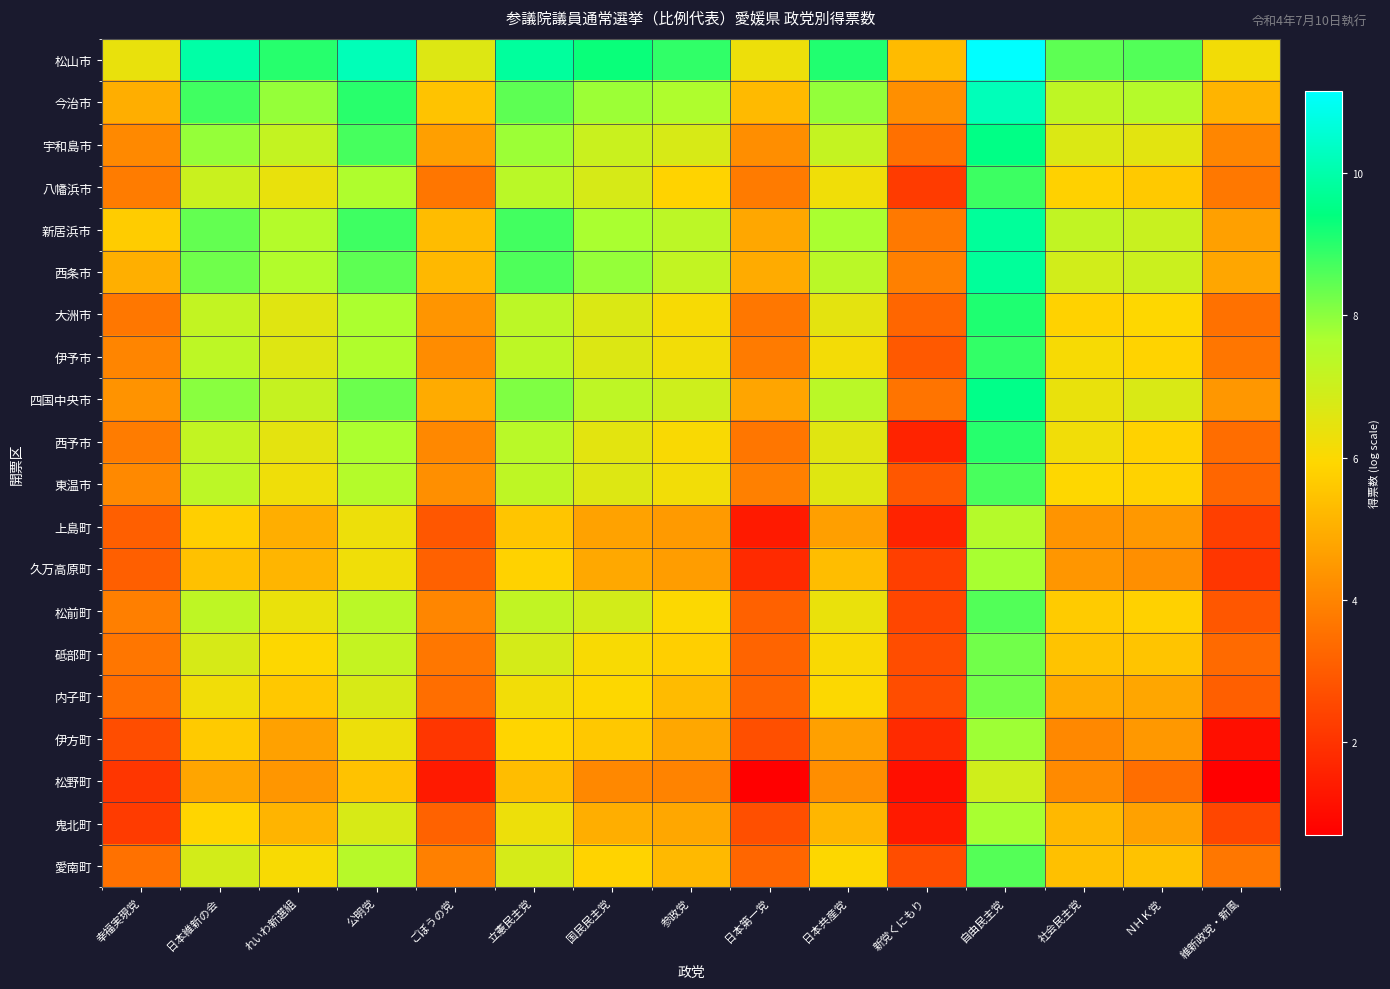

Reading left to right, transcribe all the data shown in this chart.

松山市: 幸福実現党=6.4	日本維新の会=9.9	れいわ新選組=9.0	公明党=10.2	ごぼうの党=6.6	立憲民主党=9.8	国民民主党=9.3	参政党=8.9	日本第一党=6.3	日本共産党=9.1	新党くにもり=5.3	自由民主党=11.2	社会民主党=8.5	ＮＨＫ党=8.6	維新政党・新風=6.2
今治市: 幸福実現党=5.0	日本維新の会=8.7	れいわ新選組=7.9	公明党=9.0	ごぼうの党=5.5	立憲民主党=8.5	国民民主党=7.8	参政党=7.6	日本第一党=5.3	日本共産党=7.9	新党くにもり=4.3	自由民主党=10.2	社会民主党=7.3	ＮＨＫ党=7.5	維新政党・新風=5.1
宇和島市: 幸福実現党=4.1	日本維新の会=7.9	れいわ新選組=7.2	公明党=8.7	ごぼうの党=4.7	立憲民主党=7.8	国民民主党=7.1	参政党=6.8	日本第一党=4.2	日本共産党=7.2	新党くにもり=3.5	自由民主党=9.5	社会民主党=6.7	ＮＨＫ党=6.5	維新政党・新風=4.1
八幡浜市: 幸福実現党=3.8	日本維新の会=7.1	れいわ新選組=6.4	公明党=7.6	ごぼうの党=3.7	立憲民主党=7.4	国民民主党=6.8	参政党=5.8	日本第一党=3.8	日本共産党=6.2	新党くにもり=2.2	自由民主党=8.8	社会民主党=5.8	ＮＨＫ党=5.6	維新政党・新風=3.7
新居浜市: 幸福実現党=5.7	日本維新の会=8.4	れいわ新選組=7.5	公明党=8.8	ごぼうの党=5.3	立憲民主党=8.7	国民民主党=7.7	参政党=7.3	日本第一党=4.8	日本共産党=7.7	新党くにもり=3.7	自由民主党=9.8	社会民主党=7.2	ＮＨＫ党=7.1	維新政党・新風=4.7
西条市: 幸福実現党=5.0	日本維新の会=8.3	れいわ新選組=7.5	公明党=8.5	ごぼうの党=5.2	立憲民主党=8.6	国民民主党=7.9	参政党=7.2	日本第一党=4.9	日本共産党=7.4	新党くにもり=3.9	自由民主党=9.8	社会民主党=6.9	ＮＨＫ党=7.0	維新政党・新風=4.8
大洲市: 幸福実現党=3.7	日本維新の会=7.2	れいわ新選組=6.6	公明党=7.7	ごぼうの党=4.4	立憲民主党=7.3	国民民主党=6.7	参政党=6.1	日本第一党=3.7	日本共産党=6.5	新党くにもり=3.3	自由民主党=9.1	社会民主党=5.8	ＮＨＫ党=5.9	維新政党・新風=3.5
伊予市: 幸福実現党=4.0	日本維新の会=7.3	れいわ新選組=6.6	公明党=7.6	ごぼうの党=4.2	立憲民主党=7.3	国民民主党=6.7	参政党=6.2	日本第一党=3.8	日本共産党=6.2	新党くにもり=2.9	自由民主党=8.9	社会民主党=6.1	ＮＨＫ党=5.8	維新政党・新風=3.7
四国中央市: 幸福実現党=4.4	日本維新の会=8.0	れいわ新選組=7.1	公明党=8.3	ごぼうの党=4.9	立憲民主党=8.1	国民民主党=7.3	参政党=7.0	日本第一党=4.8	日本共産党=7.4	新党くにもり=3.6	自由民主党=9.6	社会民主党=6.4	ＮＨＫ党=6.7	維新政党・新風=4.4
西予市: 幸福実現党=3.8	日本維新の会=7.2	れいわ新選組=6.5	公明党=7.7	ごぼうの党=4.1	立憲民主党=7.4	国民民主党=6.5	参政党=6.0	日本第一党=3.6	日本共産党=6.6	新党くにもり=1.6	自由民主党=9.0	社会民主党=6.2	ＮＨＫ党=5.8	維新政党・新風=3.4
東温市: 幸福実現党=4.1	日本維新の会=7.3	れいわ新選組=6.3	公明党=7.5	ごぼうの党=4.3	立憲民主党=7.3	国民民主党=6.6	参政党=6.2	日本第一党=3.9	日本共産党=6.6	新党くにもり=2.9	自由民主党=8.7	社会民主党=5.9	ＮＨＫ党=5.8	維新政党・新風=3.3
上島町: 幸福実現党=3.1	日本維新の会=5.7	れいわ新選組=5.0	公明党=6.3	ごぼうの党=2.9	立憲民主党=5.5	国民民主党=4.7	参政党=4.5	日本第一党=1.4	日本共産党=4.6	新党くにもり=1.6	自由民主党=7.5	社会民主党=4.4	ＮＨＫ党=4.5	維新政党・新風=2.3
久万高原町: 幸福実現党=3.1	日本維新の会=5.4	れいわ新選組=5.2	公明党=6.2	ごぼうの党=3.1	立憲民主党=5.8	国民民主党=4.8	参政党=4.6	日本第一党=1.8	日本共産党=5.3	新党くにもり=2.3	自由民主党=7.7	社会民主党=4.4	ＮＨＫ党=4.3	維新政党・新風=2.1
松前町: 幸福実現党=3.9	日本維新の会=7.3	れいわ新選組=6.4	公明党=7.4	ごぼうの党=4.0	立憲民主党=7.2	国民民主党=6.9	参政党=6.0	日本第一党=3.1	日本共産党=6.4	新党くにもり=2.5	自由民主党=8.6	社会民主党=5.7	ＮＨＫ党=5.8	維新政党・新風=2.9
砥部町: 幸福実現党=3.7	日本維新の会=6.8	れいわ新選組=6.0	公明党=7.2	ごぼうの党=3.7	立憲民主党=6.8	国民民主党=6.1	参政党=5.7	日本第一党=3.2	日本共産党=6.0	新党くにもり=2.6	自由民主党=8.3	社会民主党=5.5	ＮＨＫ党=5.5	維新政党・新風=3.4
内子町: 幸福実現党=3.5	日本維新の会=6.2	れいわ新選組=5.6	公明党=6.8	ごぼうの党=3.5	立憲民主党=6.2	国民民主党=6.0	参政党=5.3	日本第一党=3.2	日本共産党=6.0	新党くにもり=2.6	自由民主党=8.2	社会民主党=4.9	ＮＨＫ党=4.8	維新政党・新風=3.1
伊方町: 幸福実現党=2.6	日本維新の会=5.6	れいわ新選組=4.7	公明党=6.3	ごぼうの党=2.1	立憲民主党=5.9	国民民主党=5.6	参政党=4.8	日本第一党=2.7	日本共産党=4.7	新党くにもり=1.8	自由民主党=7.8	社会民主党=4.1	ＮＨＫ党=4.5	維新政党・新風=1.1
松野町: 幸福実現党=2.1	日本維新の会=4.8	れいわ新選組=4.4	公明党=5.4	ごぼうの党=1.4	立憲民主党=5.3	国民民主党=4.1	参政党=4.0	日本第一党=0.7	日本共産党=4.2	新党くにもり=1.1	自由民主党=6.9	社会民主党=4.1	ＮＨＫ党=3.5	維新政党・新風=0.7
鬼北町: 幸福実現党=2.2	日本維新の会=5.9	れいわ新選組=5.1	公明党=6.8	ごぼうの党=3.2	立憲民主党=6.3	国民民主党=5.0	参政党=4.8	日本第一党=2.7	日本共産党=5.2	新党くにもり=1.4	自由民主党=7.7	社会民主党=5.2	ＮＨＫ党=4.7	維新政党・新風=2.5
愛南町: 幸福実現党=3.5	日本維新の会=6.9	れいわ新選組=6.1	公明党=7.4	ごぼうの党=3.9	立憲民主党=6.8	国民民主党=5.9	参政党=5.2	日本第一党=3.3	日本共産党=6.0	新党くにもり=2.6	自由民主党=8.6	社会民主党=5.4	ＮＨＫ党=5.4	維新政党・新風=3.7